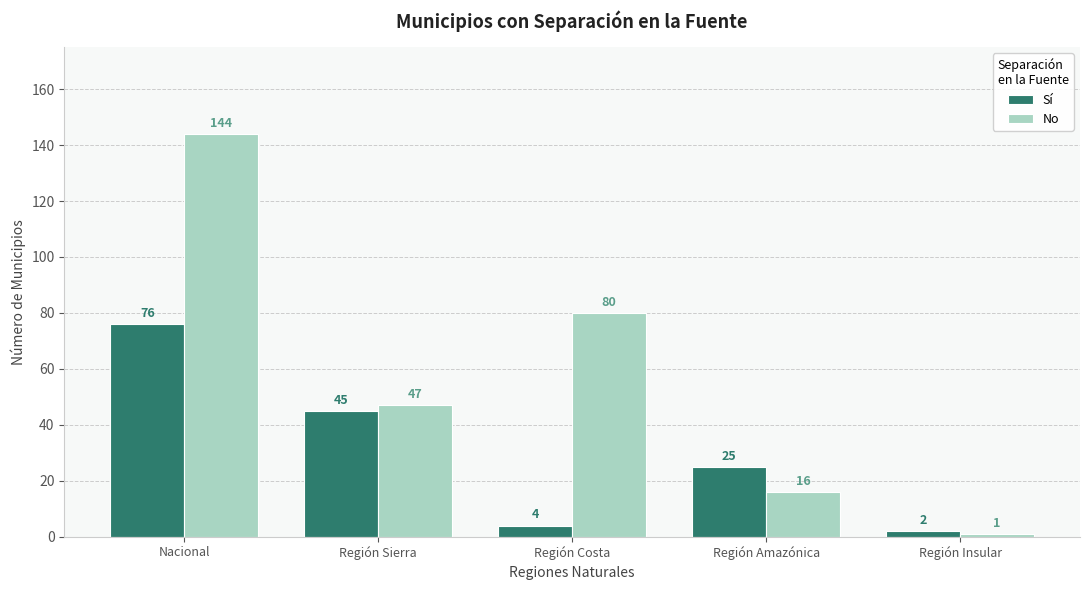

What is the minimum value shown in the chart?

1